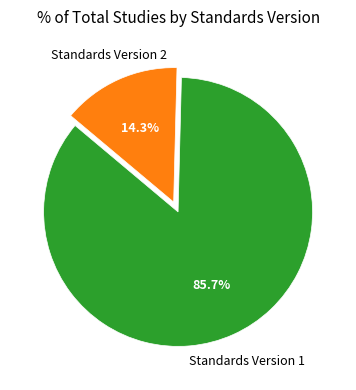

How many segments does this pie chart have?

2